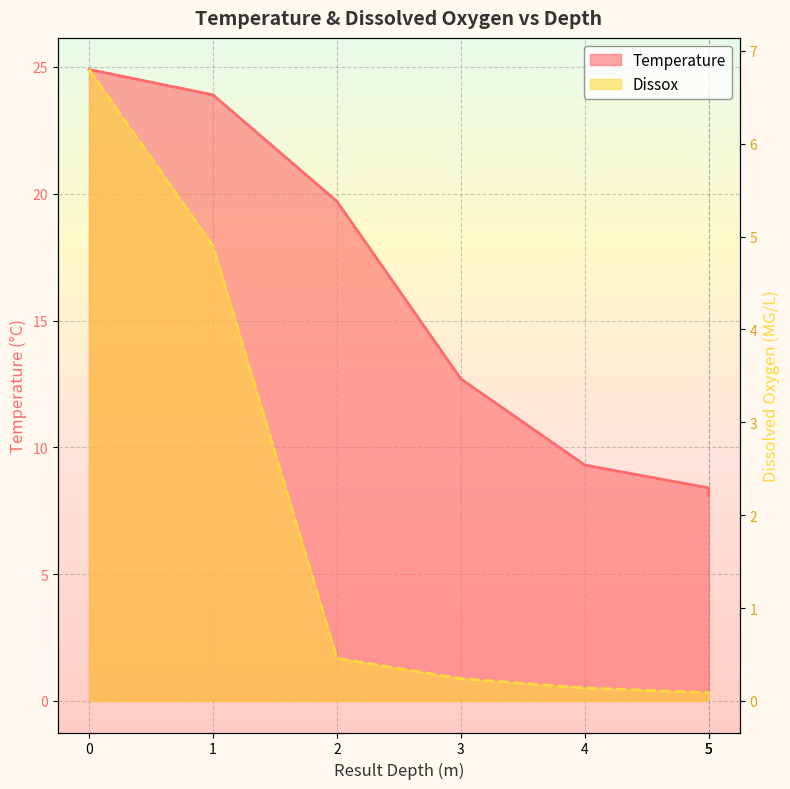

True or false: Dissox has more than 2 interior local peaks.

False